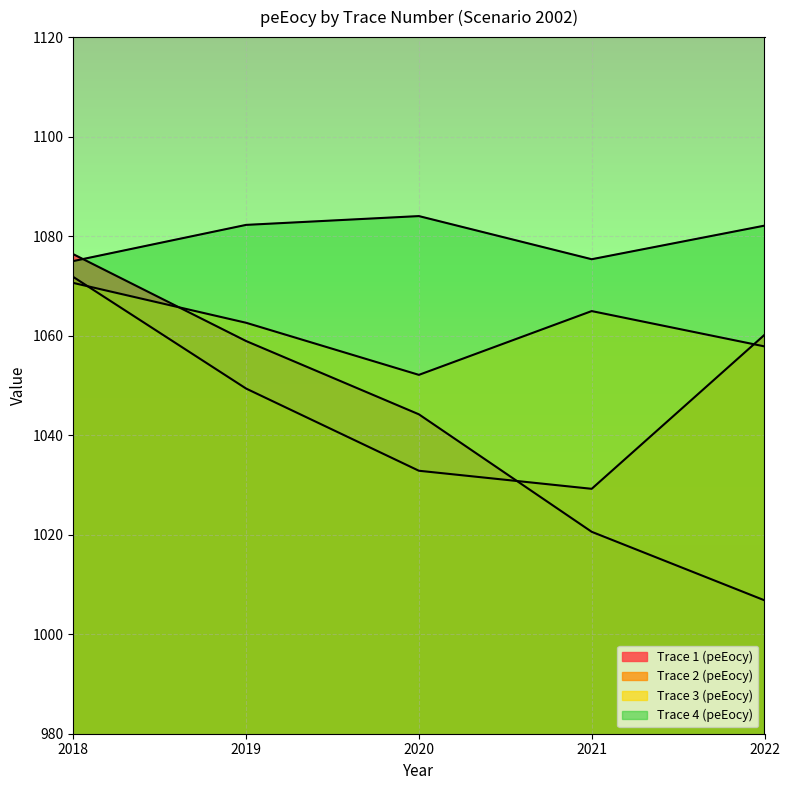

At which label is Trace 1 (peEocy) closest to 1041?

2020